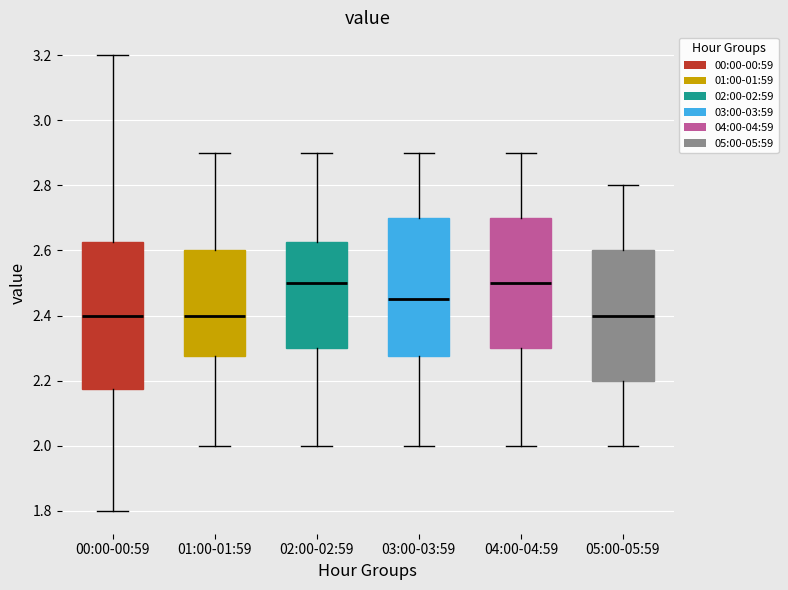

Reading left to right, read every box against the y-axis: the position of its median line, the range the box covers, and the ends of its whiskers. The values are not printed on the chart, so give them approximately, as read against the axis.

00:00-00:59: median 2.40, box 2.18 to 2.62, whiskers 1.80 to 3.20
01:00-01:59: median 2.40, box 2.28 to 2.60, whiskers 2.00 to 2.90
02:00-02:59: median 2.50, box 2.30 to 2.62, whiskers 2.00 to 2.90
03:00-03:59: median 2.46, box 2.28 to 2.70, whiskers 2.00 to 2.90
04:00-04:59: median 2.50, box 2.30 to 2.70, whiskers 2.00 to 2.90
05:00-05:59: median 2.40, box 2.20 to 2.60, whiskers 2.00 to 2.80